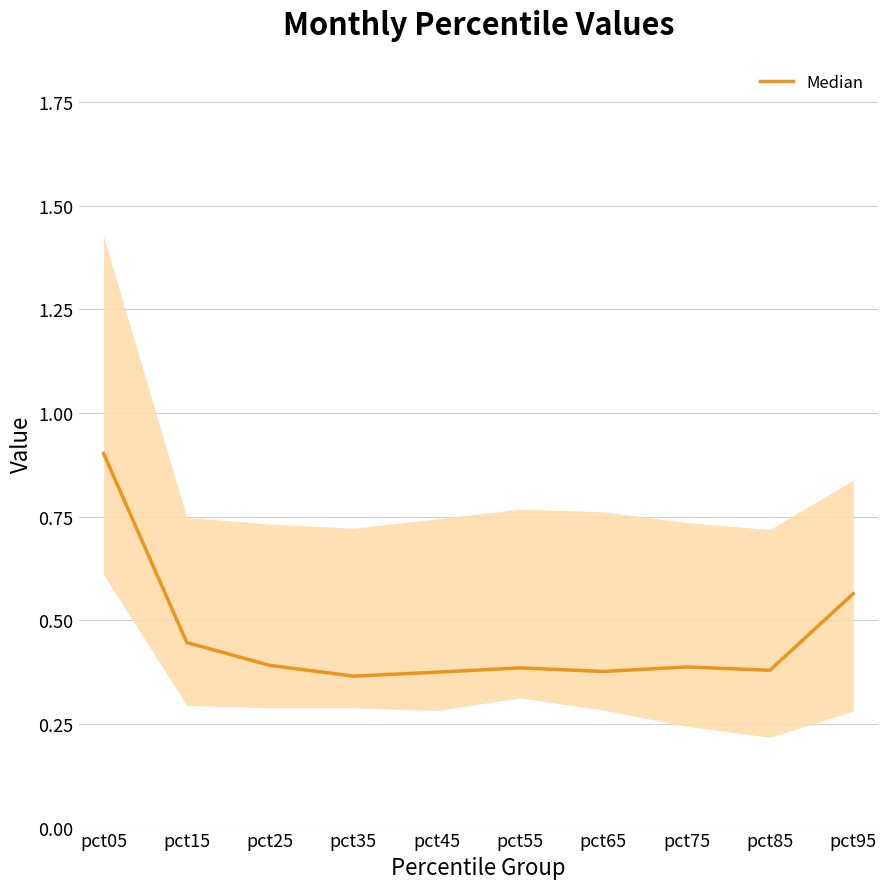

At which category does the data reach its first local peak?

pct55